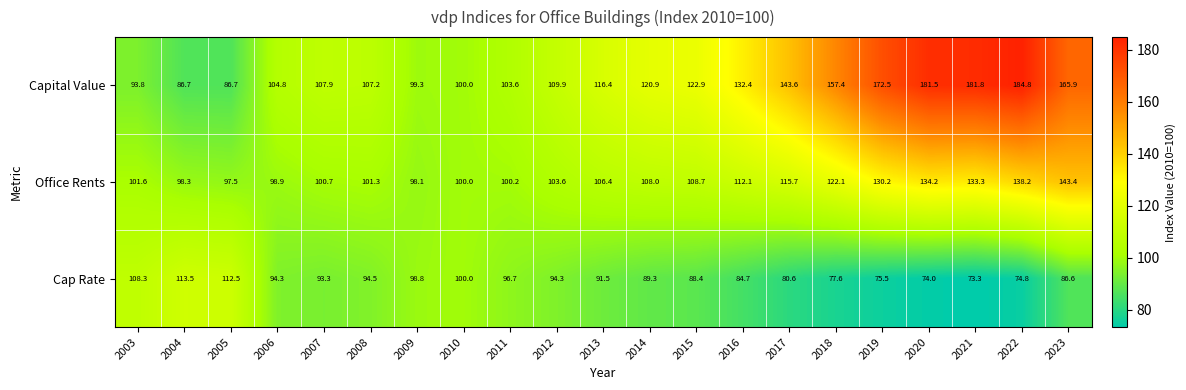

What is the average value of the Office Rents series?

112.0